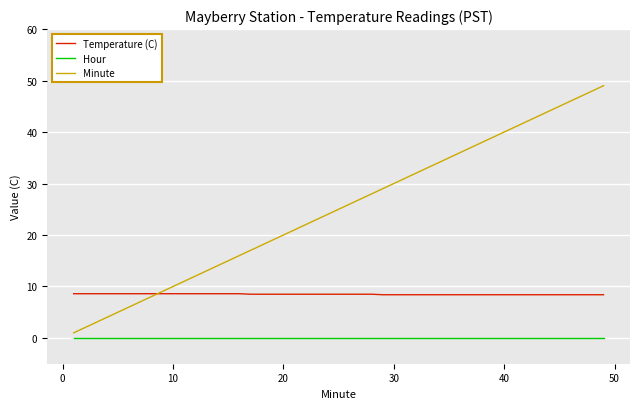

List the series in order of their overall mean, lowest first.

Hour, Temperature (C), Minute